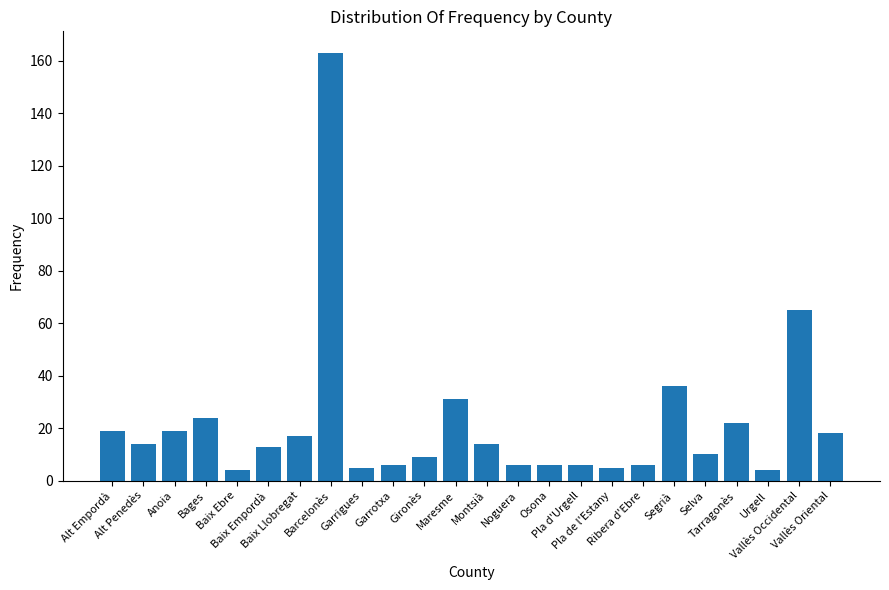

What is the sum of all values?

522